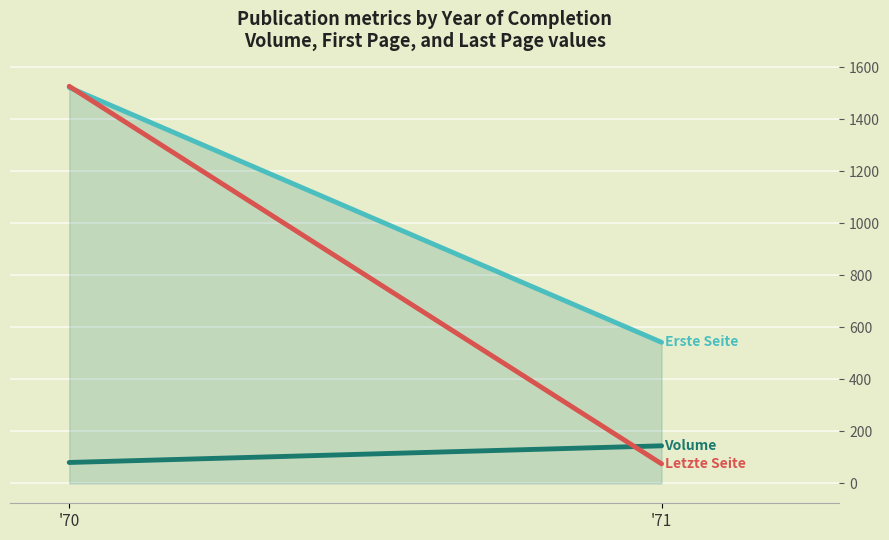

At which label is Letzte Seite closest to 800?

'71